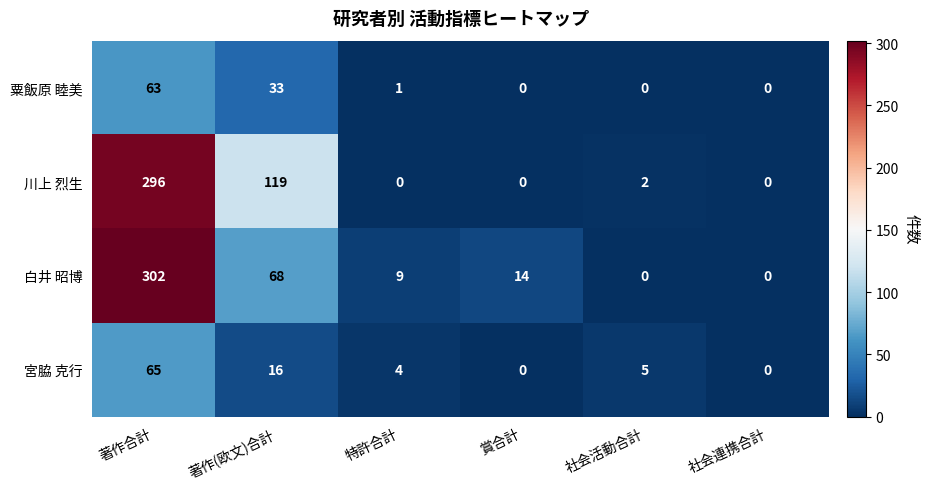

What is the sum of the 白井 昭博 values at 賞合計 and 社会連携合計?

14